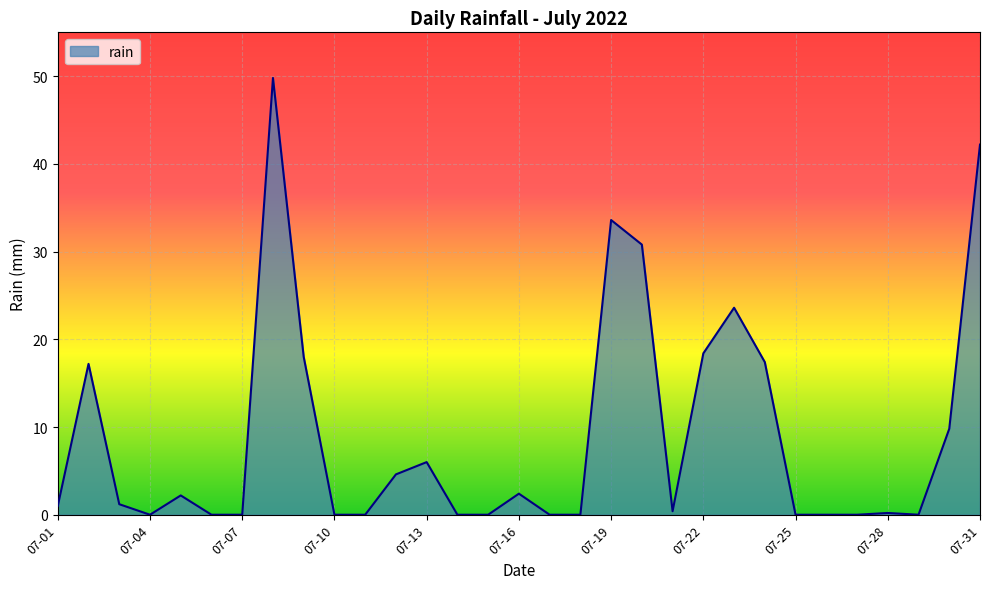

What is the difference between the maximum and minimum values?

49.8